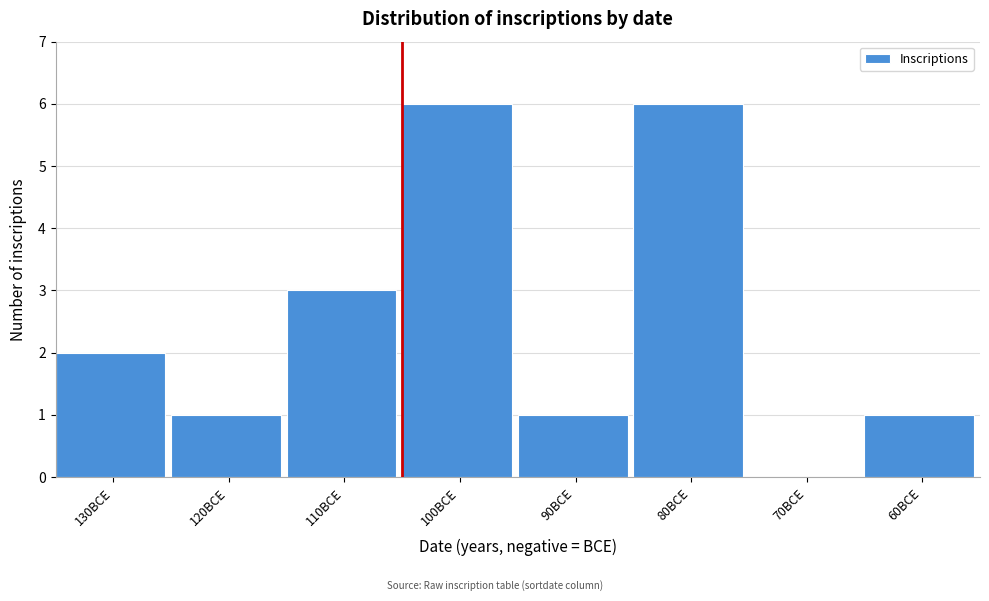

Reading left to right, list all the values displayed in this chart.

130BCE=2	120BCE=1	110BCE=3	100BCE=6	90BCE=1	80BCE=6	70BCE=0	60BCE=1